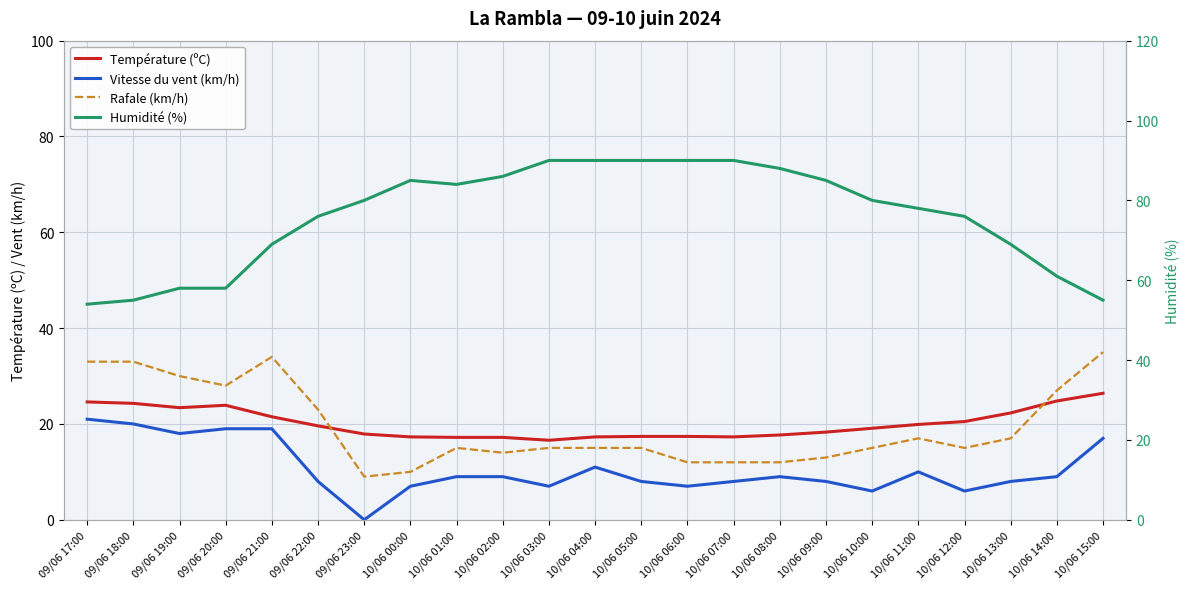

How many lines are shown in the chart?

4